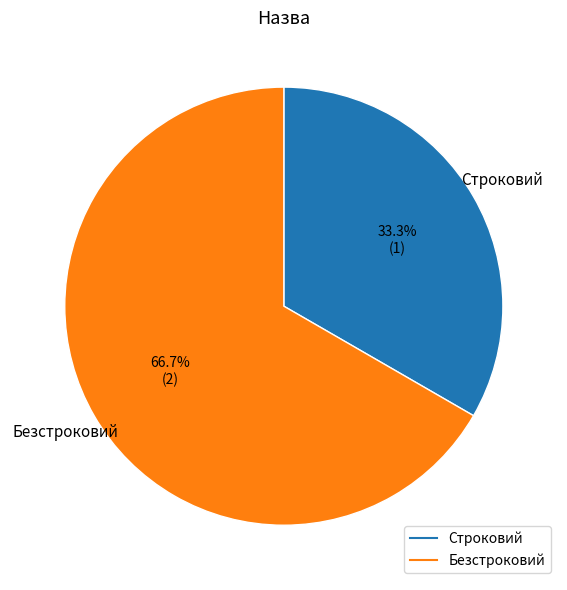

To the nearest percent, what is the difference between the largest and smallest slice percentages?

33%